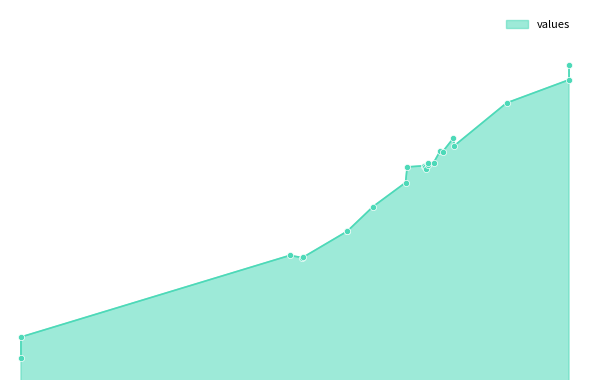

Between 12.95399 and 14.647253160873259, which is larger?

14.647253160873259